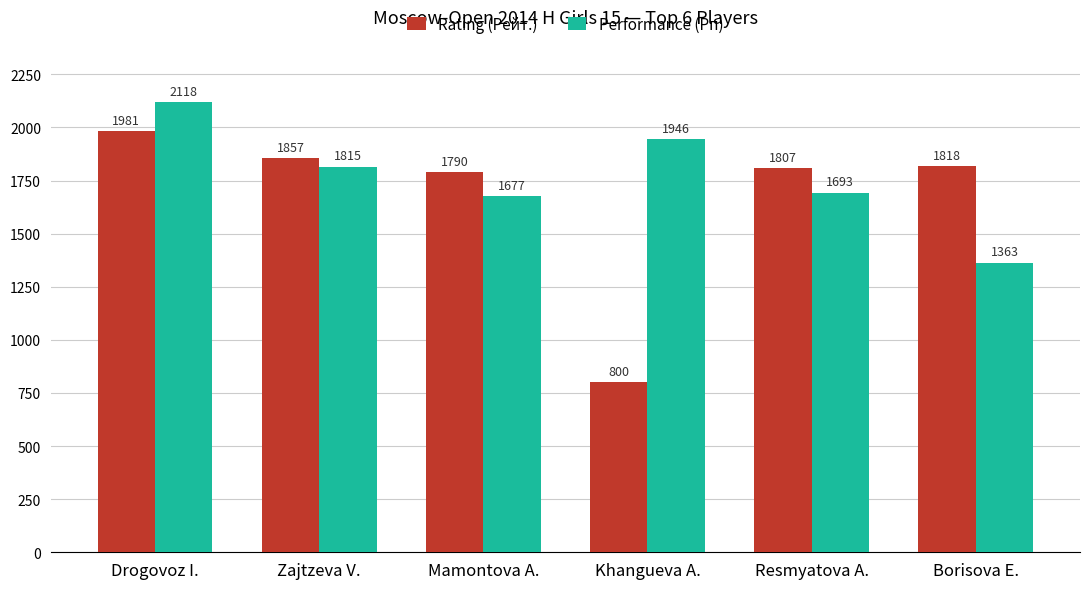

What is the sum of the Performance (Рп) values at Borisova E. and Drogovoz I.?

3481